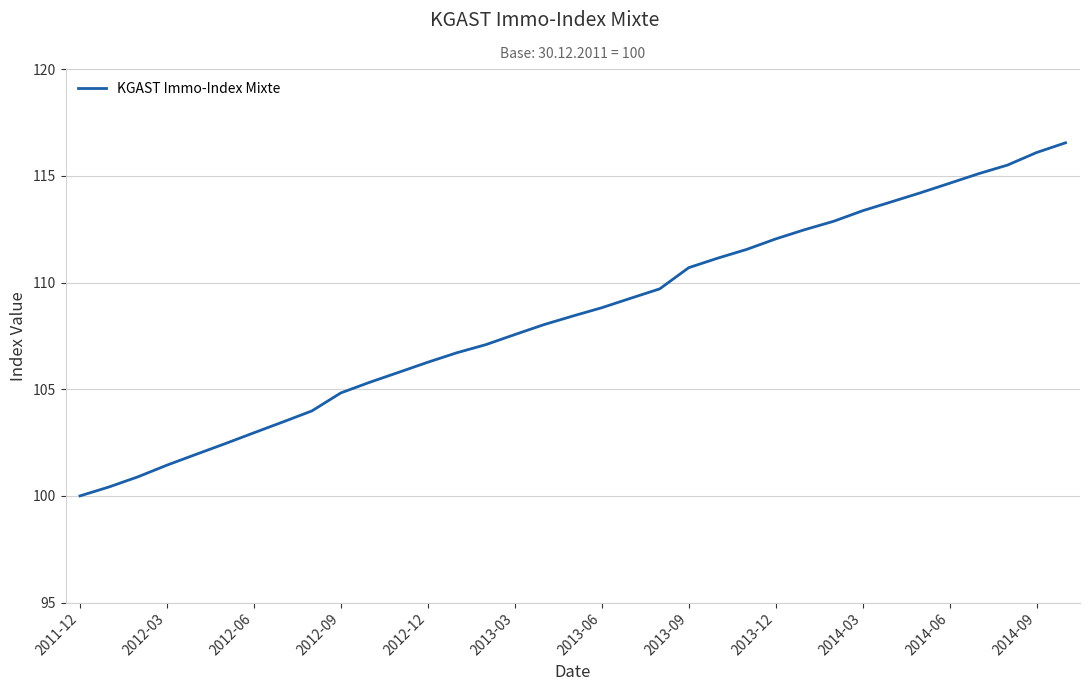

How many categories are shown in the chart?

35